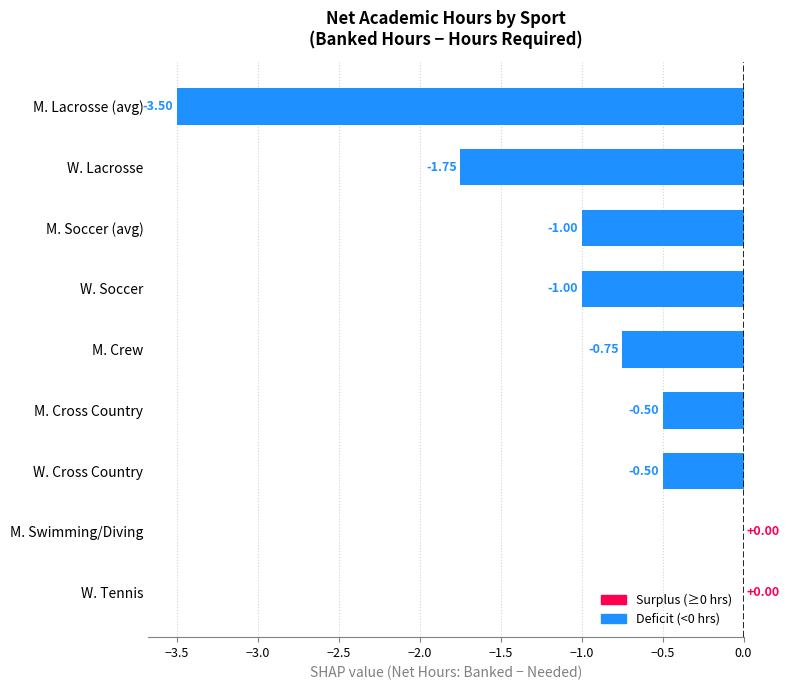

What is the change in value from M. Swimming/Diving to M. Lacrosse (avg)?

-3.5